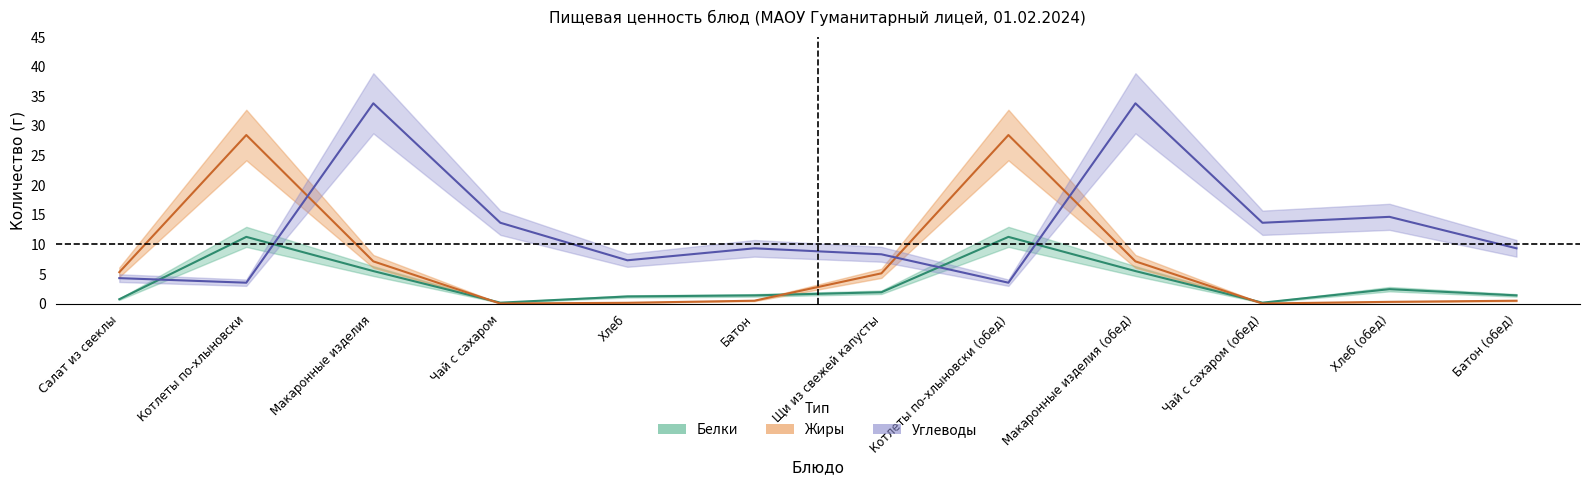

At which label does Углеводы reach its minimum?

Котлеты по-хлыновски